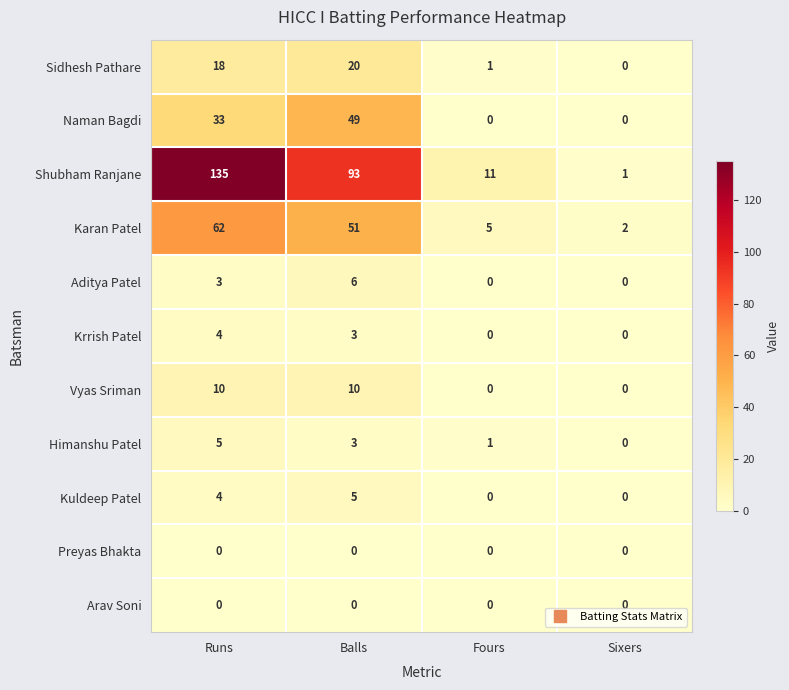

At how many categories does at least one series exceed 30?

2